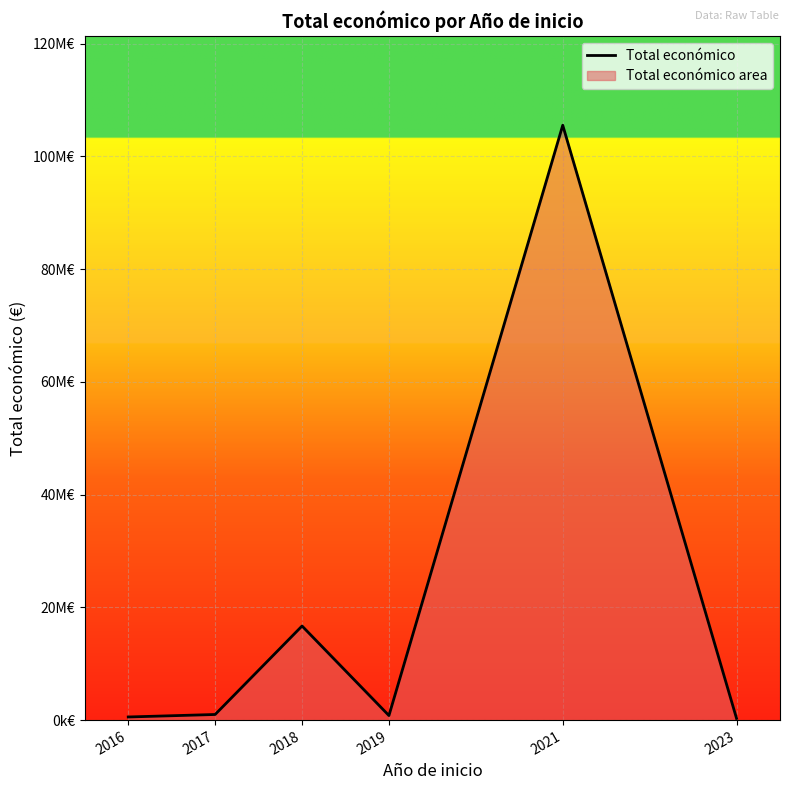

Reading left to right, list all the values displayed in this chart.

552823	994973	16689745	805732	105513192	300000